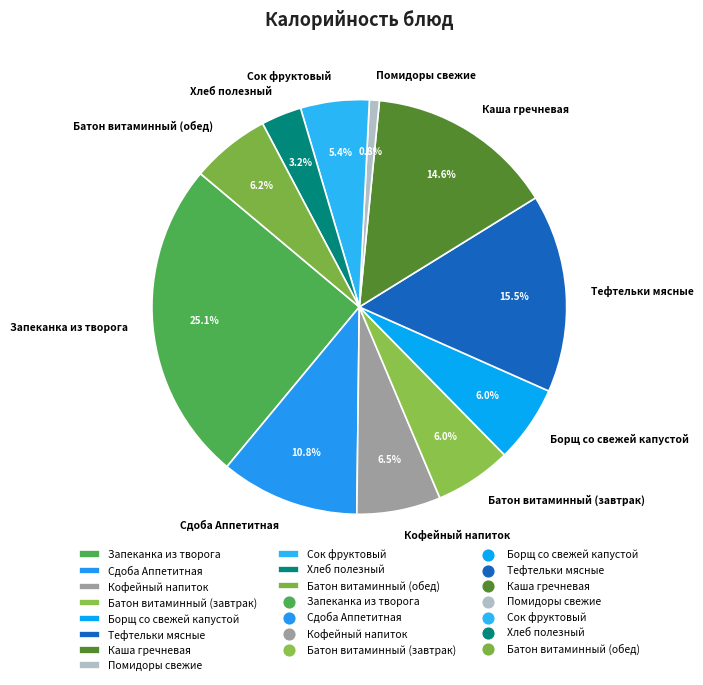

Which has a higher value, Тефтельки мясные or Помидоры свежие?

Тефтельки мясные